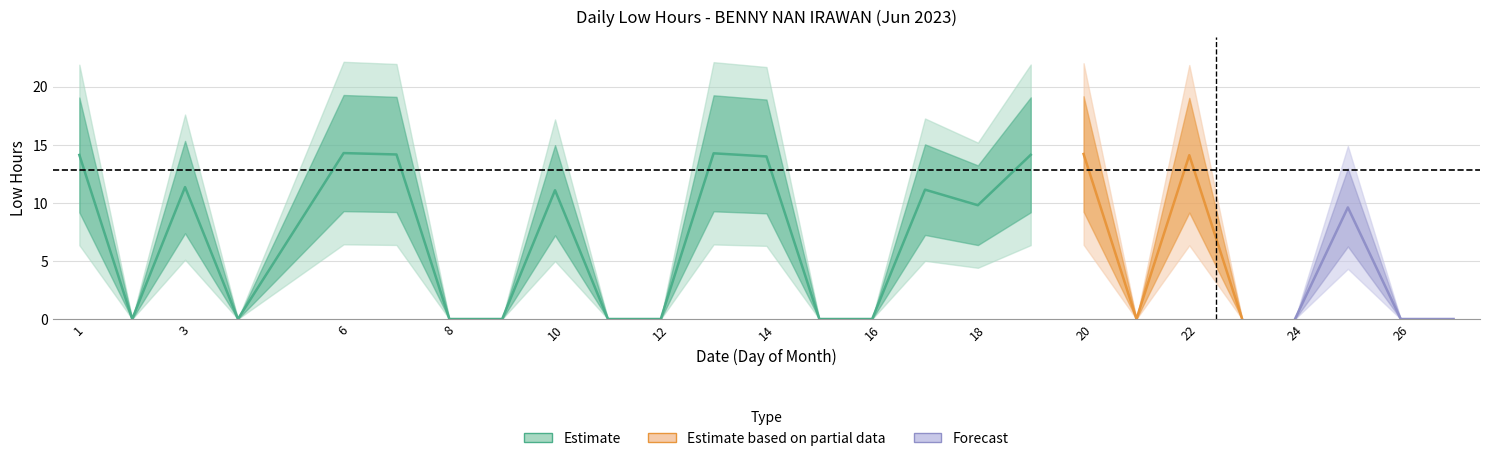

Where is the first local minimum?

2